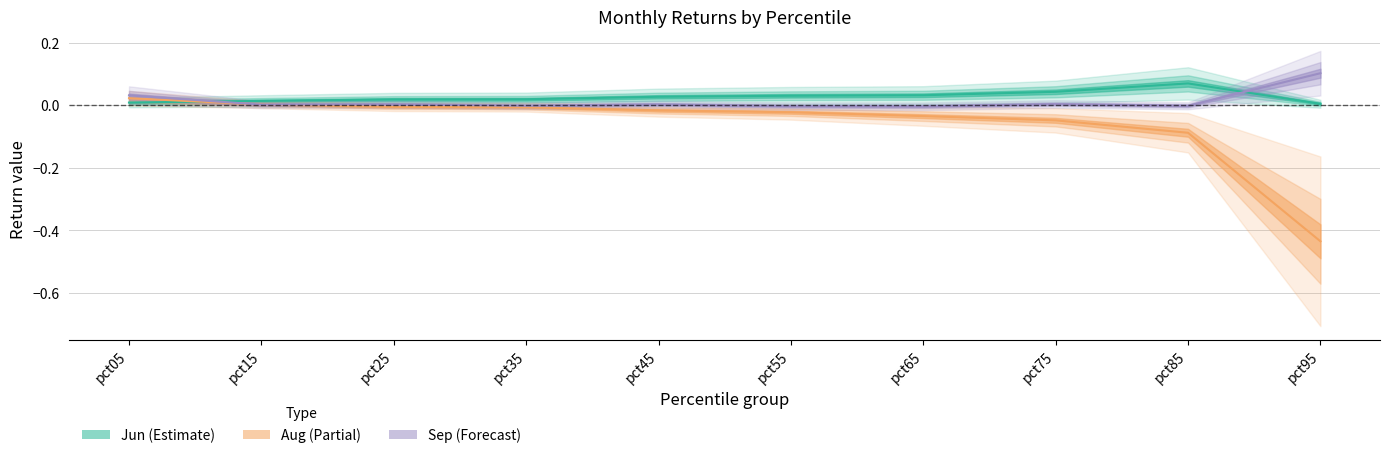

Which series has the largest total across all categories?

Jun (Estimate)